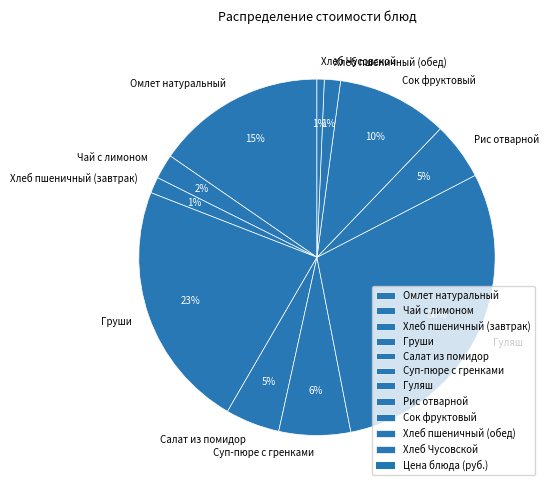

To the nearest percent, what percentage of the pie is Салат из помидор?

5%